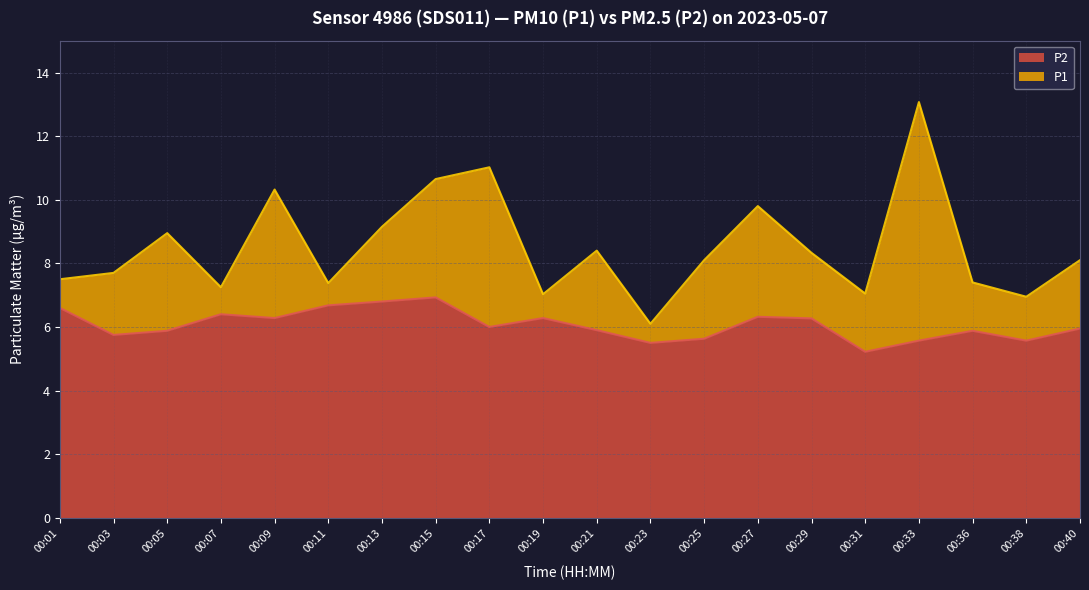

What is the total value across all series at 00:29?

8.3